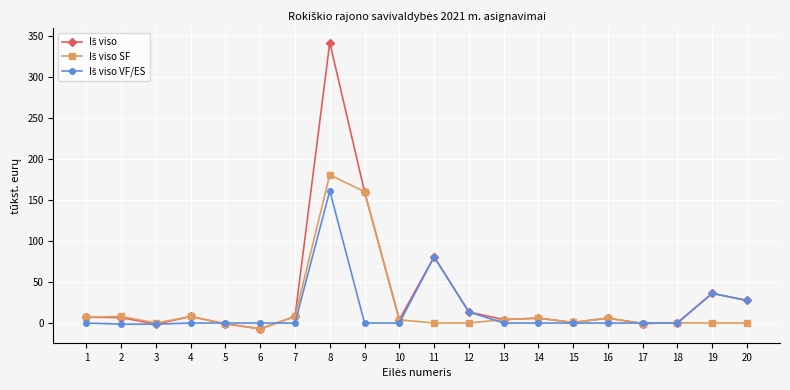

At which category is the sum across all series the highest?

8